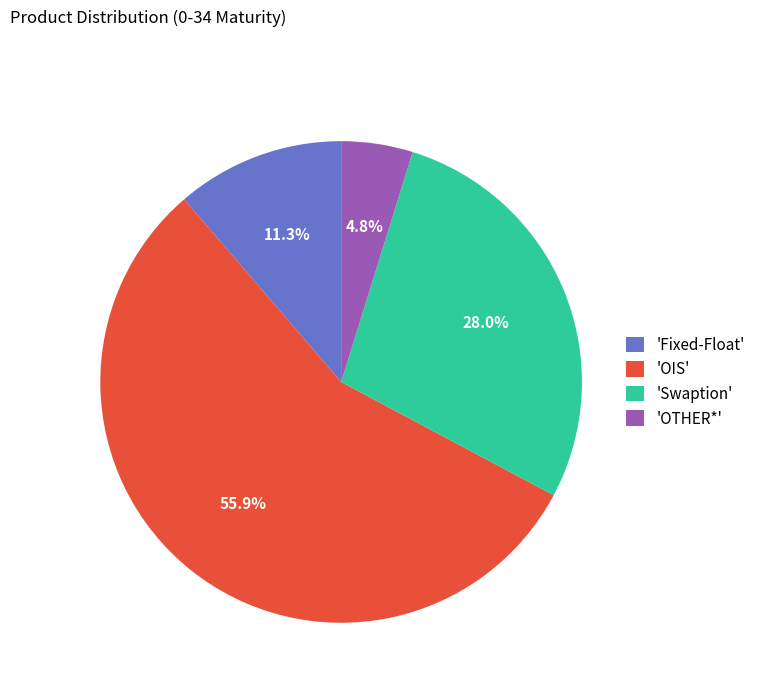

Does any single category account for the majority?

Yes